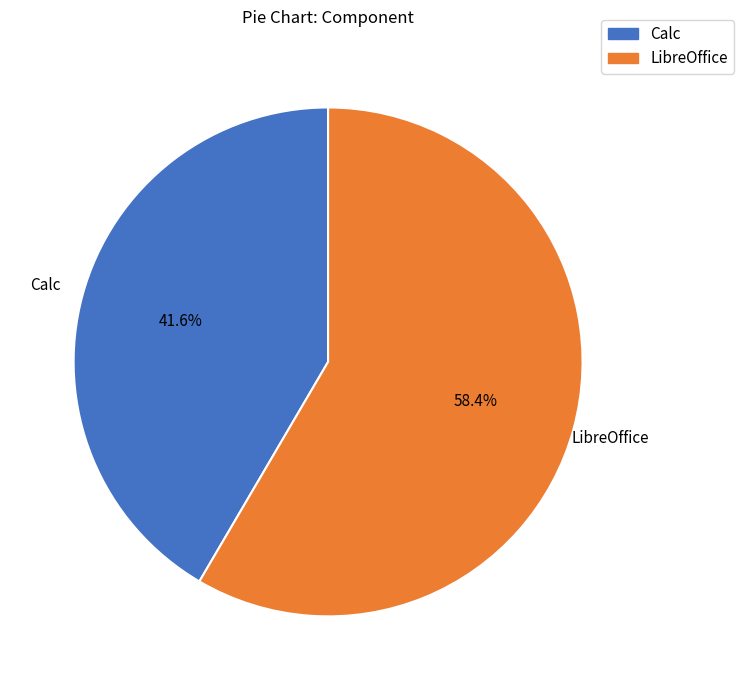

Count the number of slices in the pie.

2